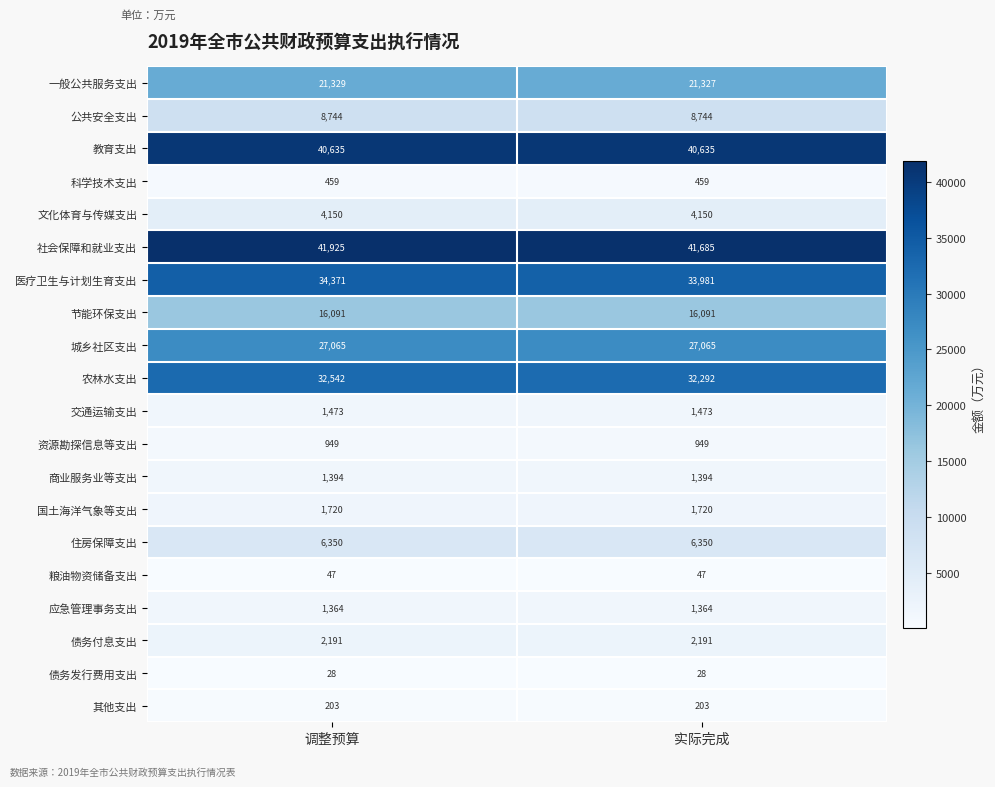

The 应急管理事务支出 series shows 573 at 实际完成. True or false?

False